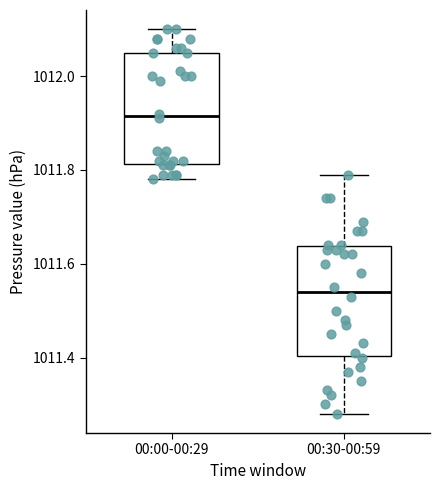

Where is the lower edge of the box for 00:30-00:59 on the y-axis? The values are not printed on the chart, so give them approximately, as read against the axis.

1011.40